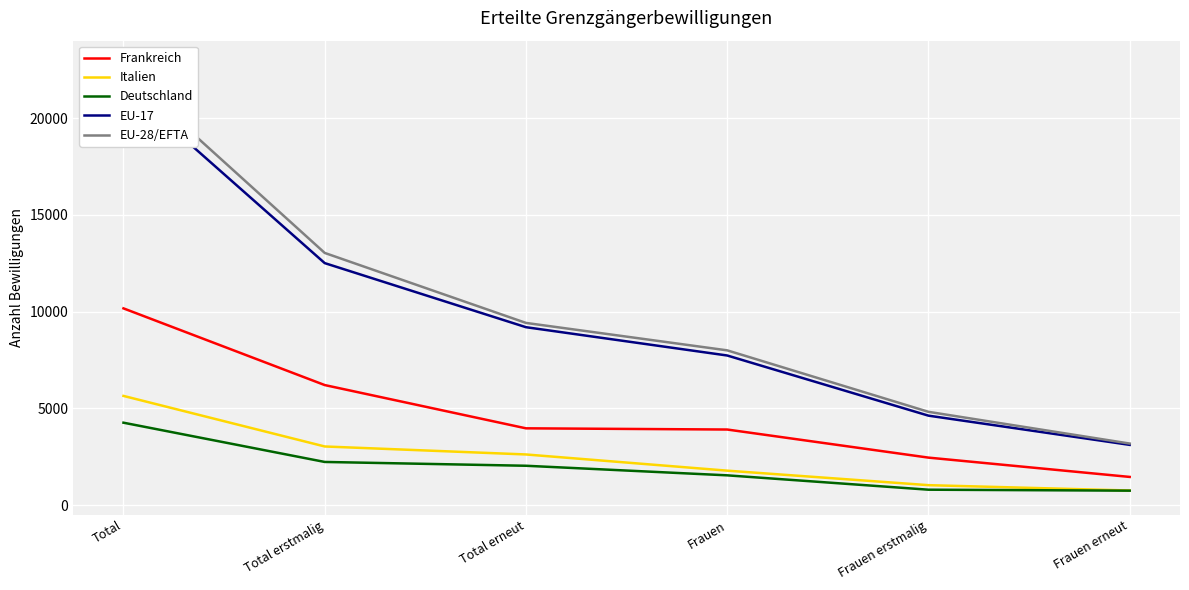

True or false: EU-17 and Italien cross at least once.

False